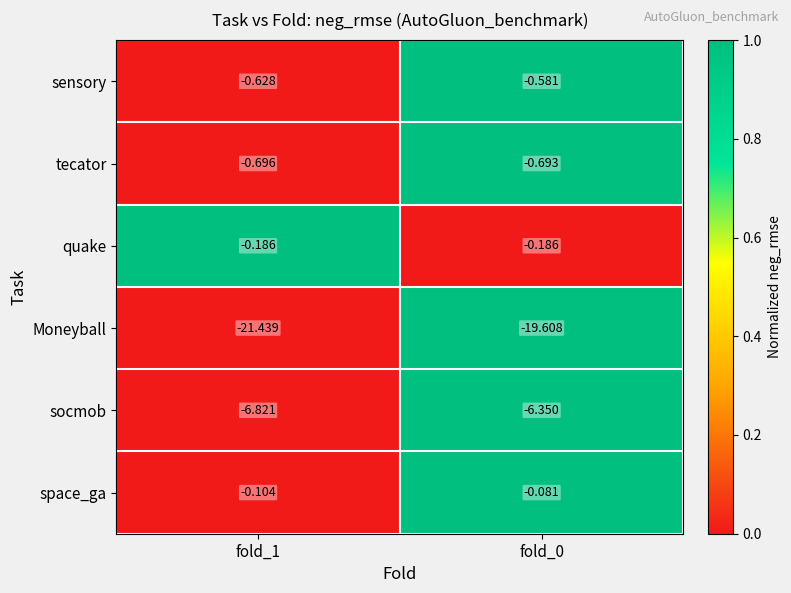

Count the number of data series in this chart.

6